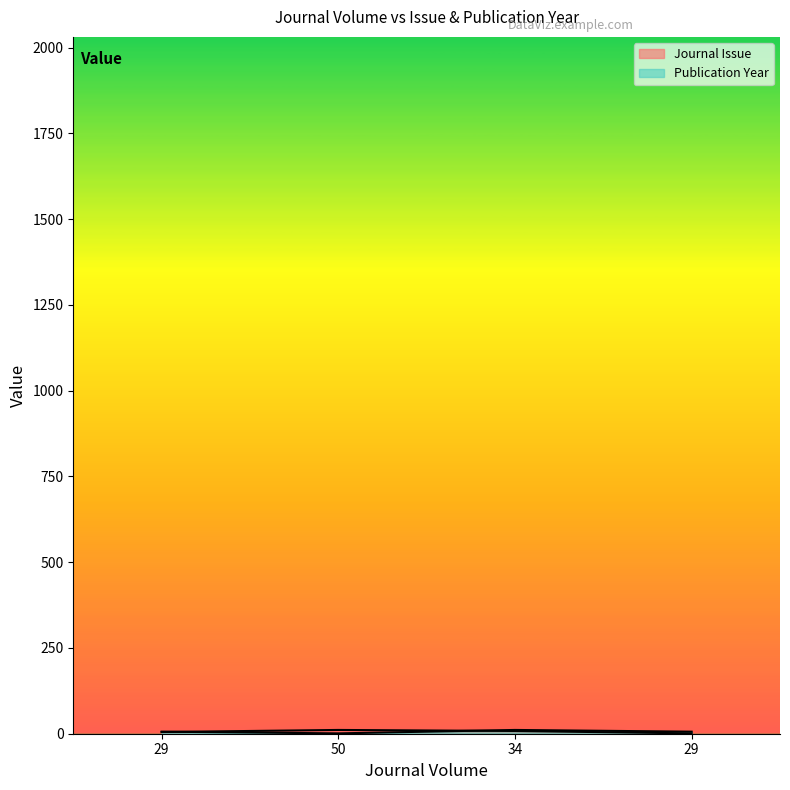

Where do Journal Issue and Publication Year first cross each other?

29 and 50